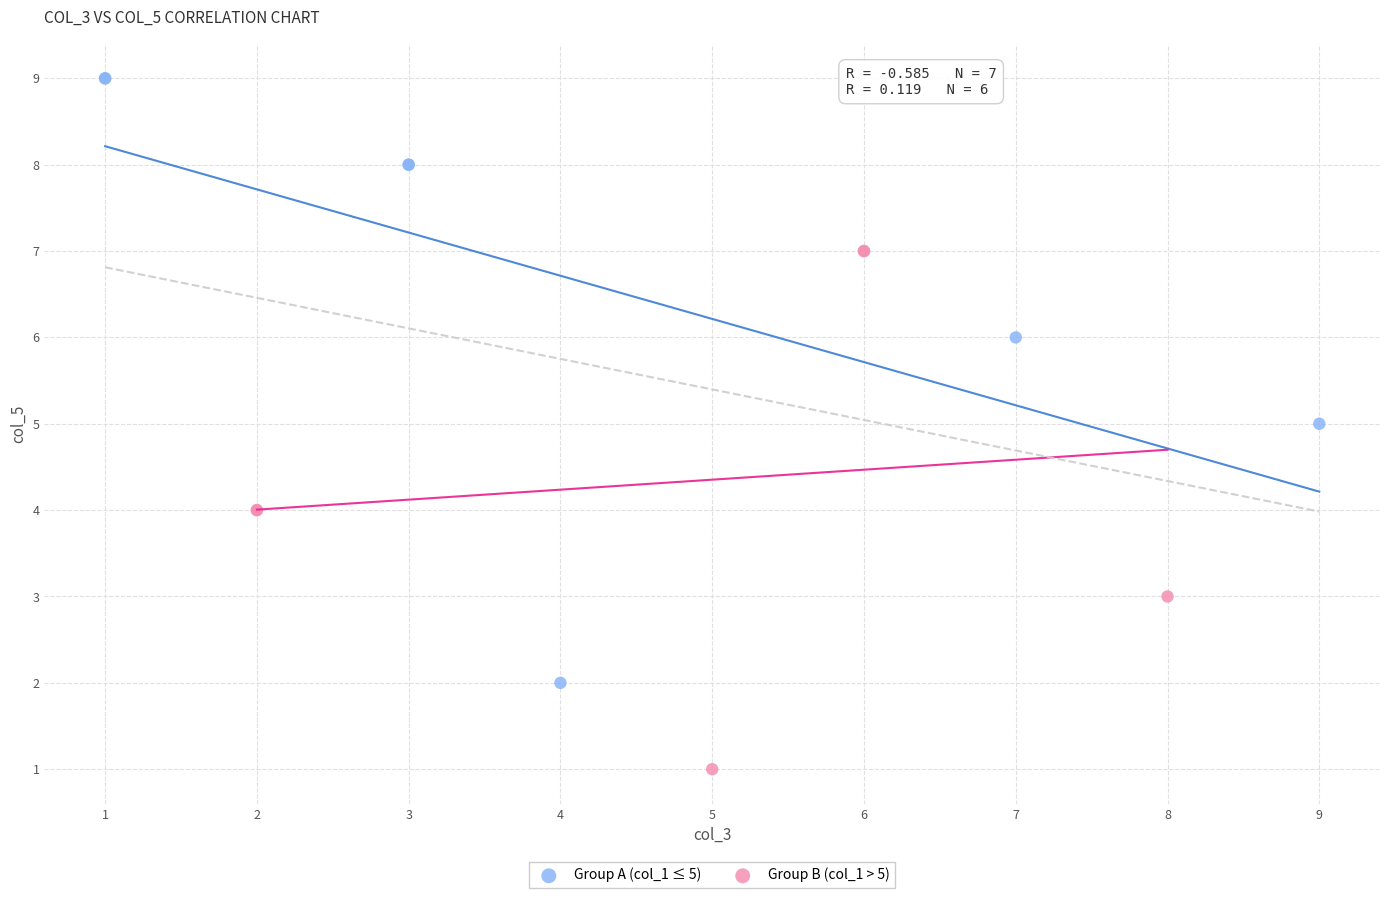

Which series reaches the maximum Y coordinate?

Group A (col_1 ≤ 5)